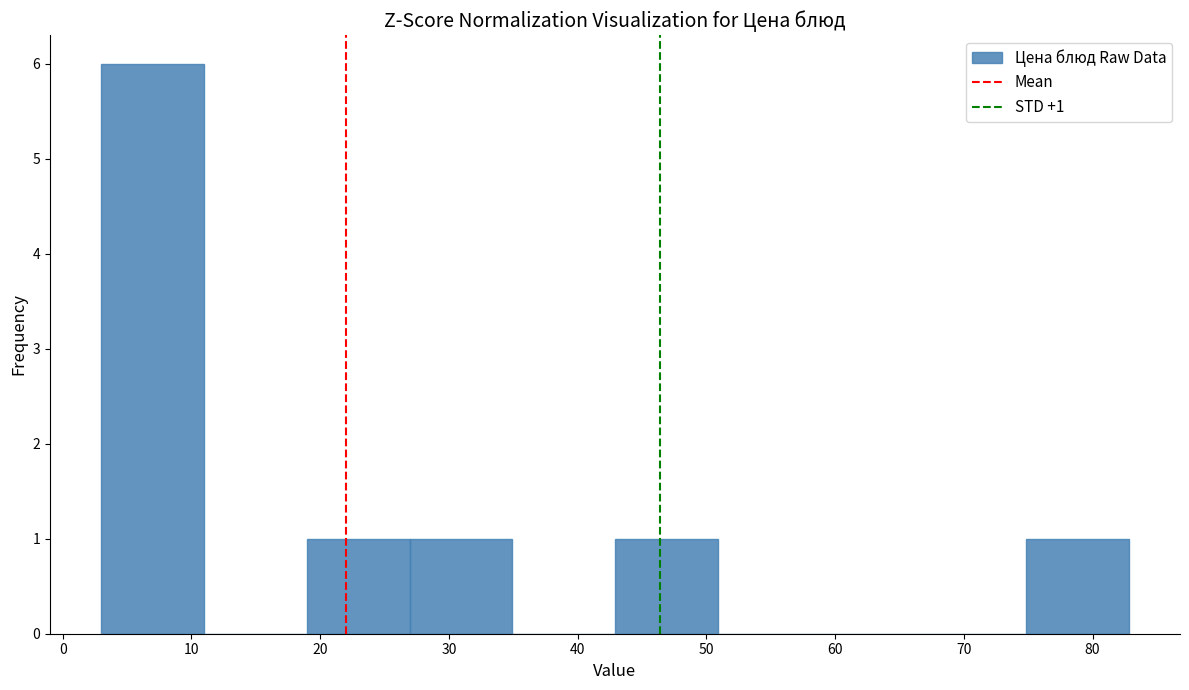

Which range on the x-axis has the tallest bar?

3 to 11